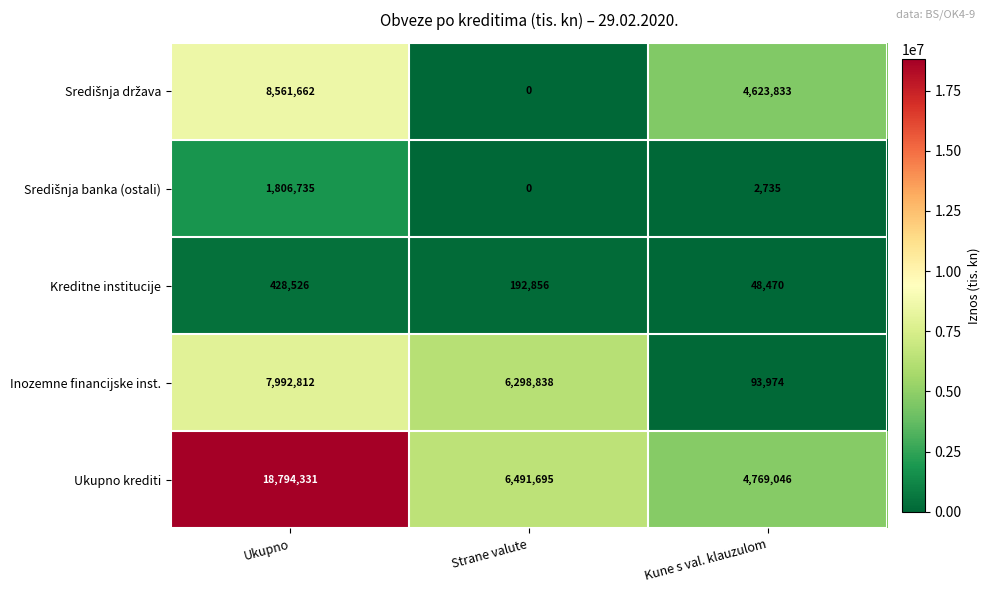

How many distinct data groups are displayed?

5